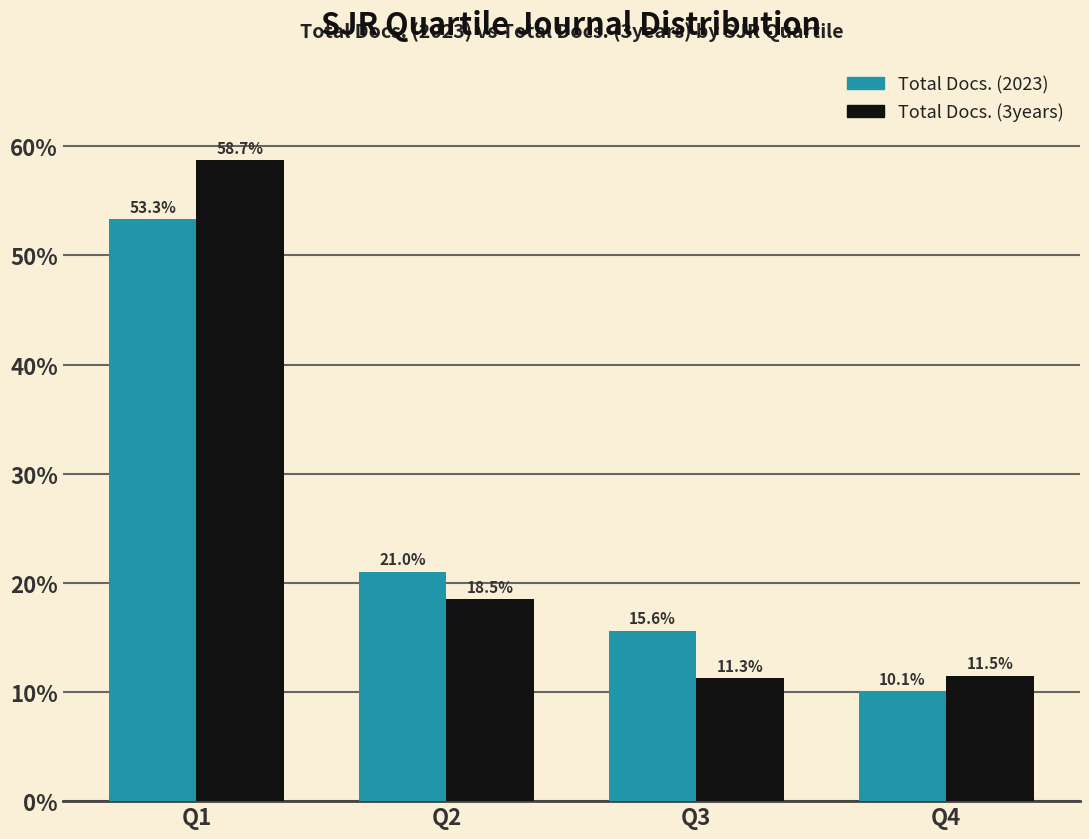

What is the spread (max minus min) of values at Q1?

5.4